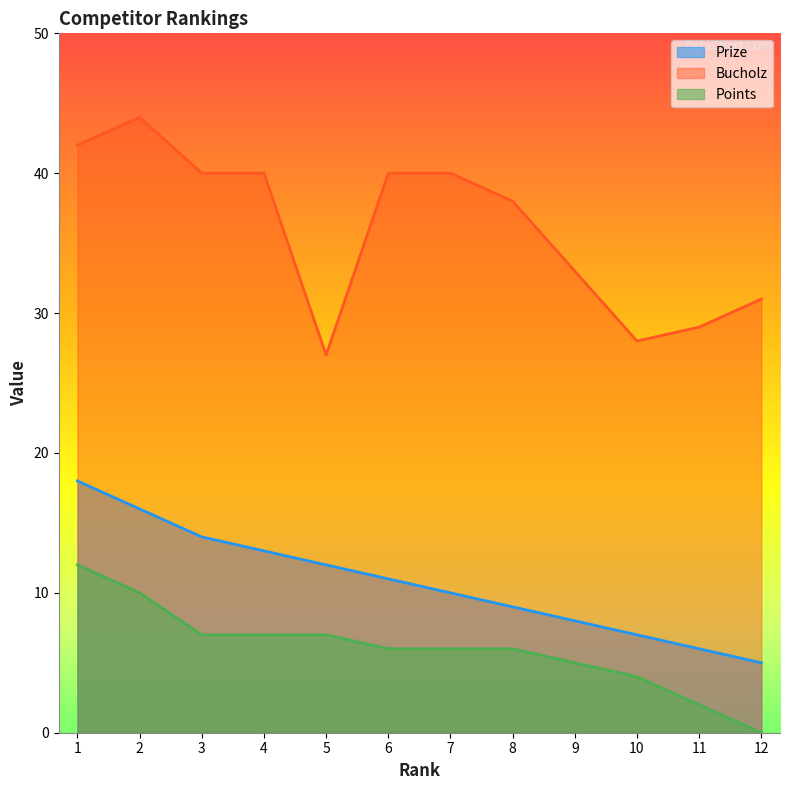

How many lines are shown in the chart?

3